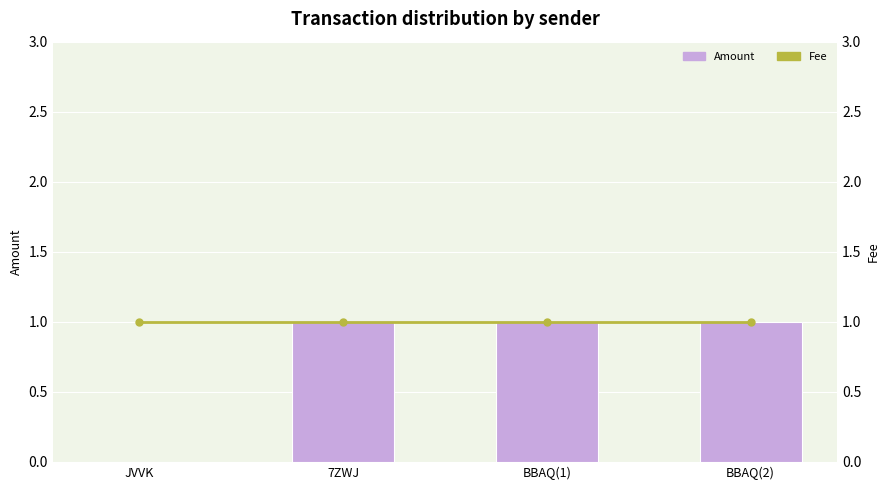

What is the sum of the Amount values at BBAQ(1) and BBAQ(2)?

2